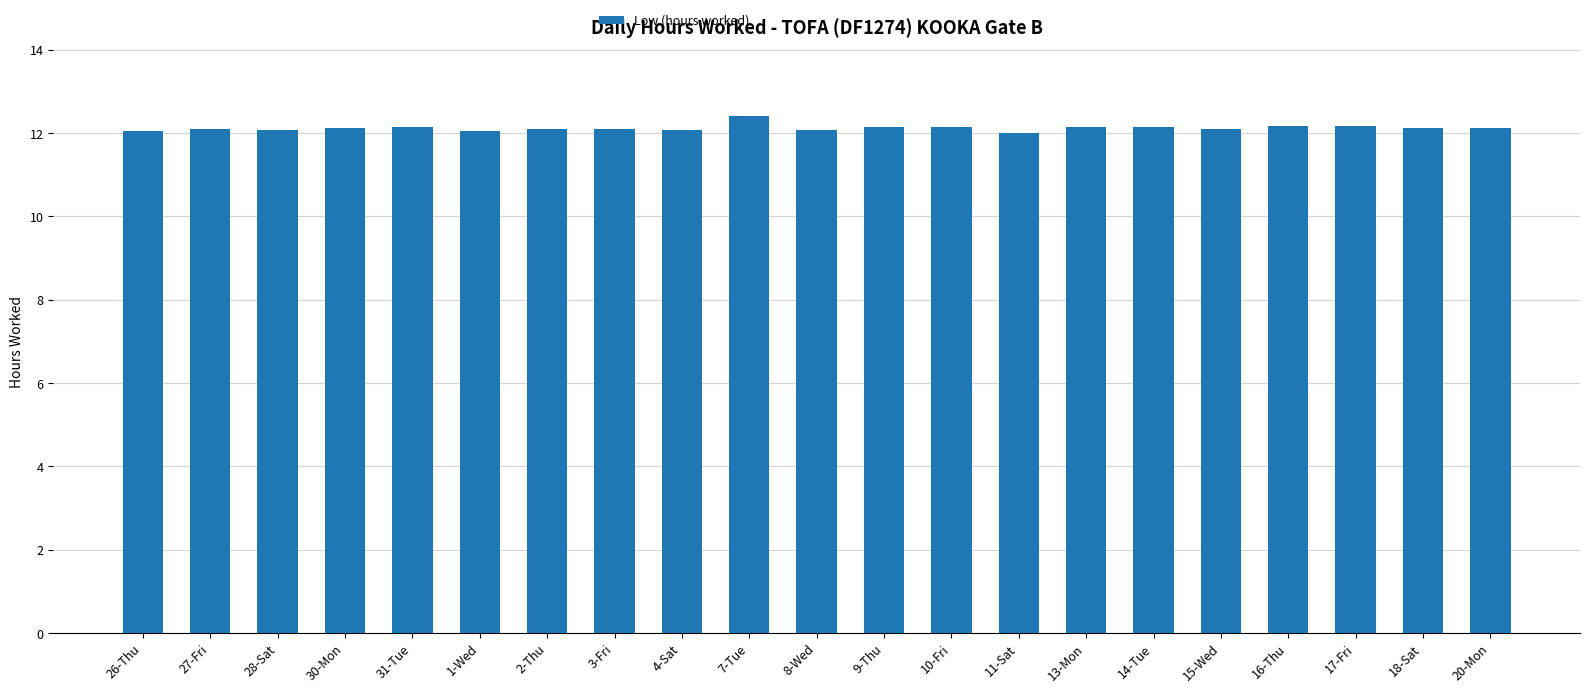

What is the ratio of the value at 15-Wed to the value at 28-Sat?

1.0